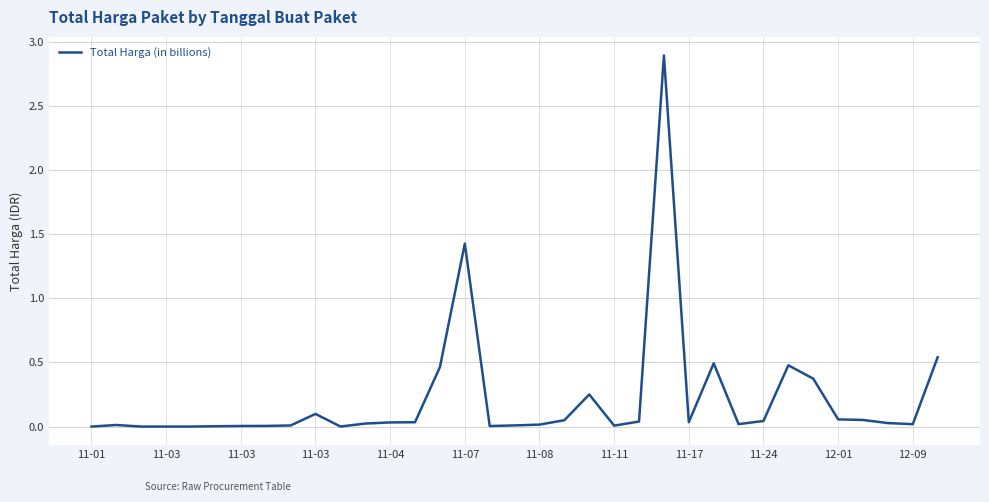

What is the maximum value shown in the chart?

2.9